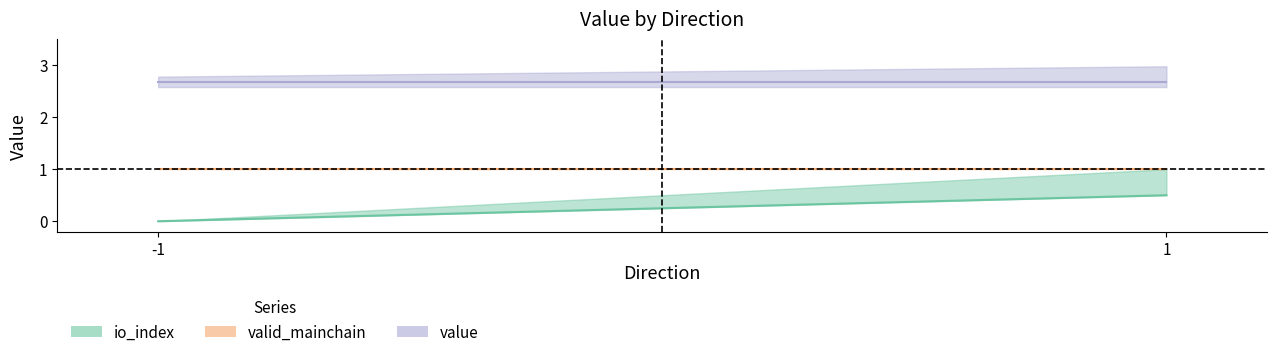

Which series has the largest range (max minus min)?

io_index